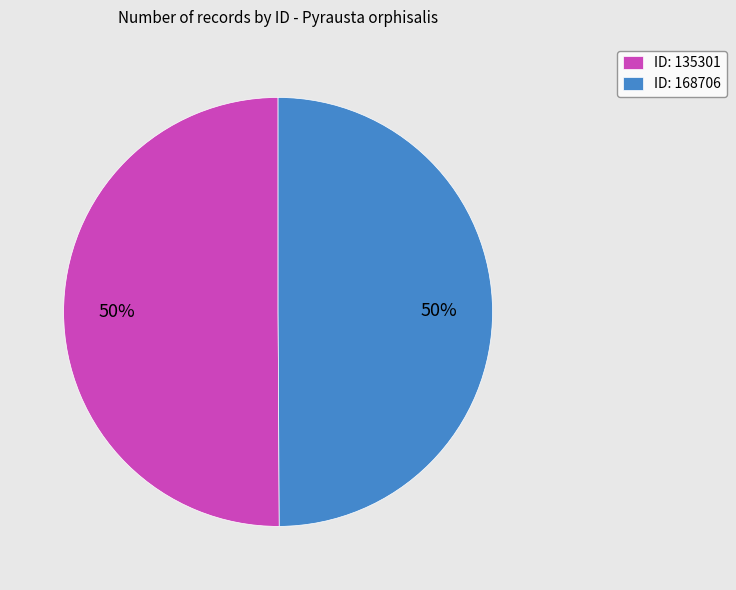

To the nearest percent, what portion does ID: 168706 represent?

50%